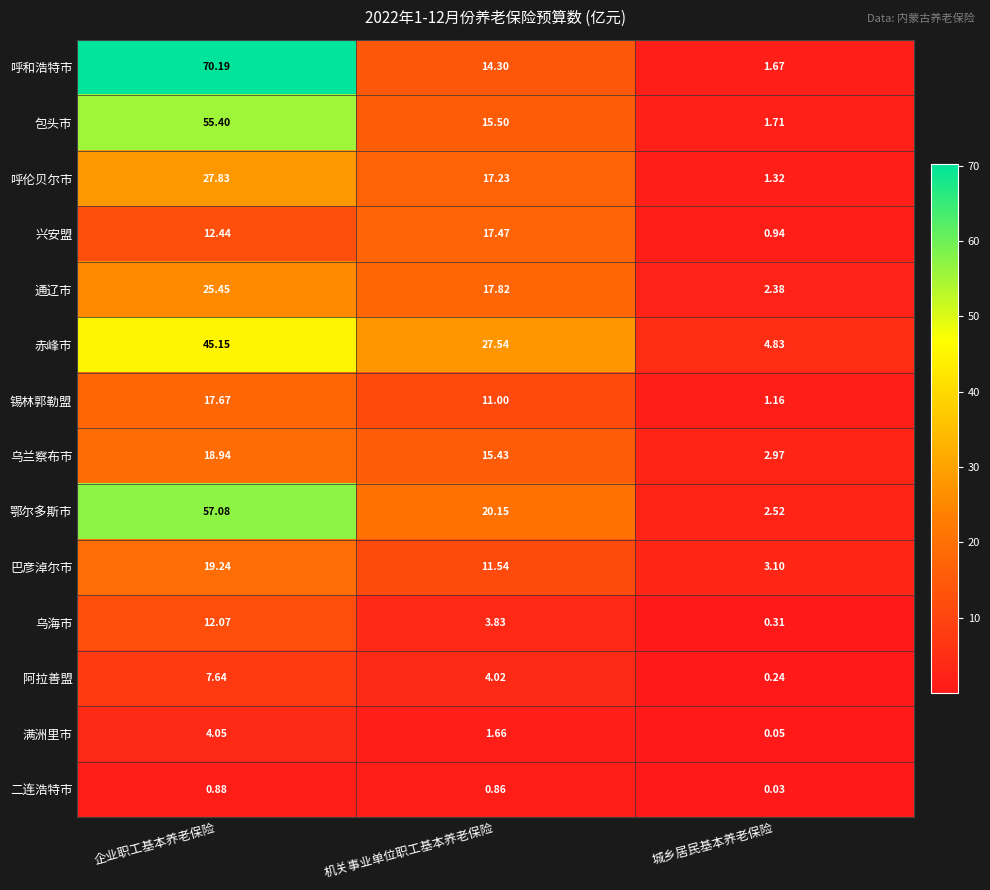

Which series has the widest spread of values?

呼和浩特市